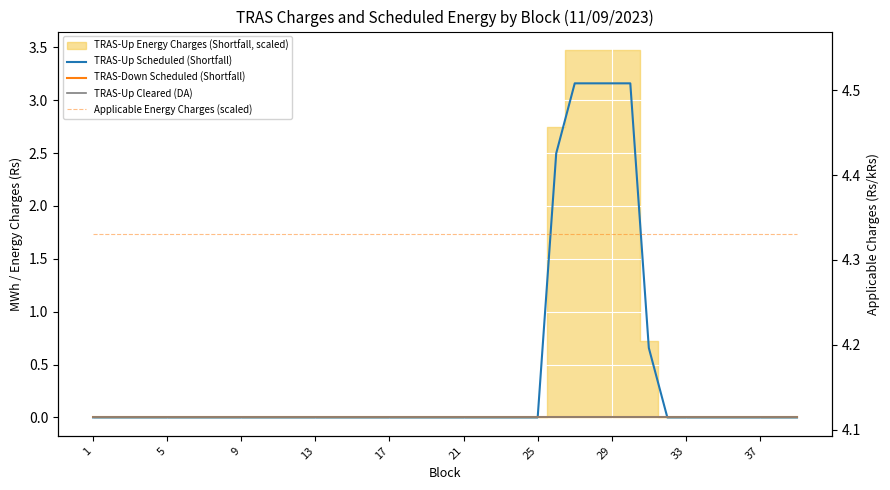

Count the TRAS-Up Scheduled (Shortfall) values in the range 0 to 1.

34